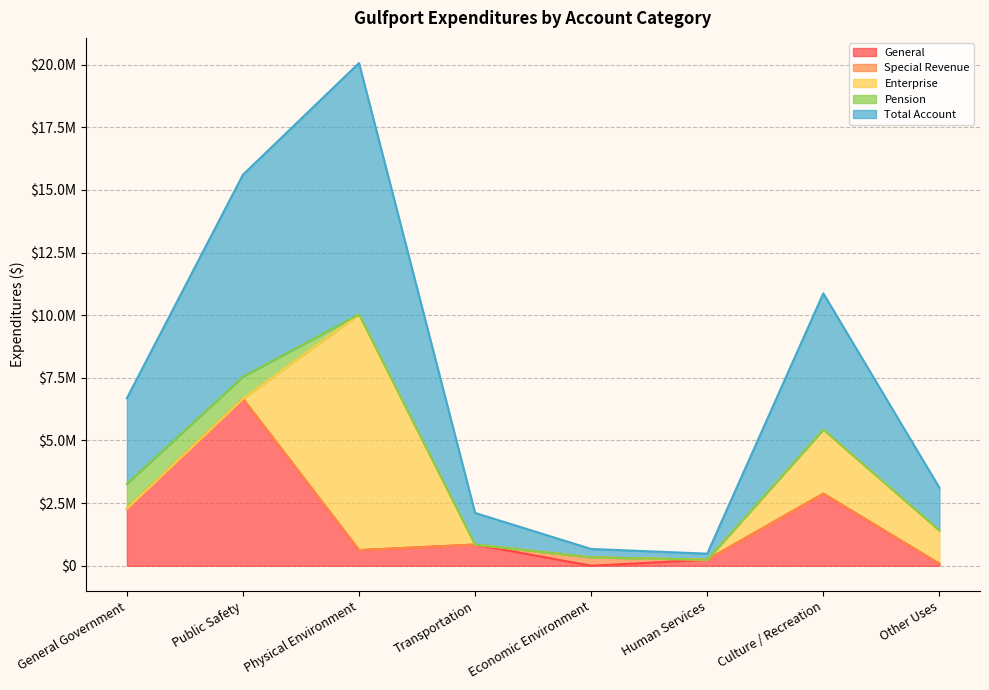

True or false: Special Revenue and Total Account cross at least once.

False